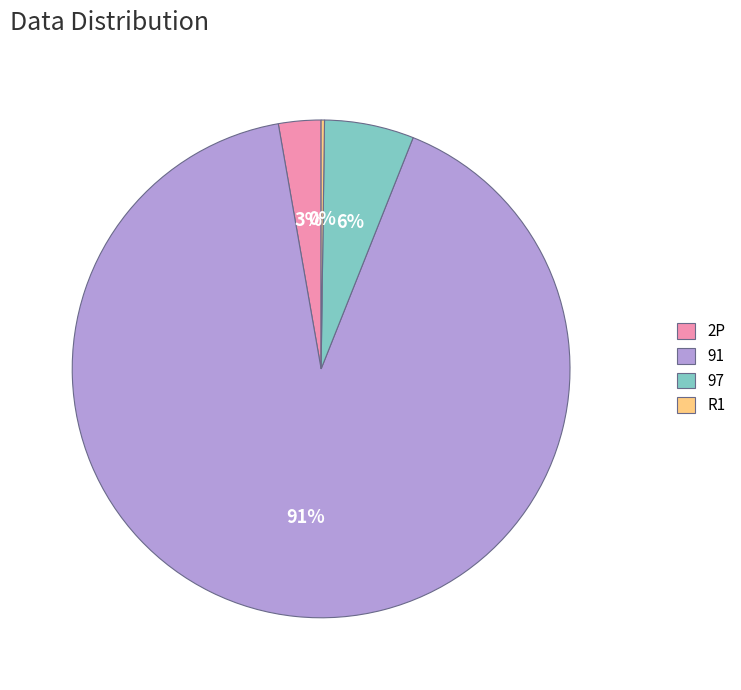

To the nearest percent, what is the average slice percentage?

25%